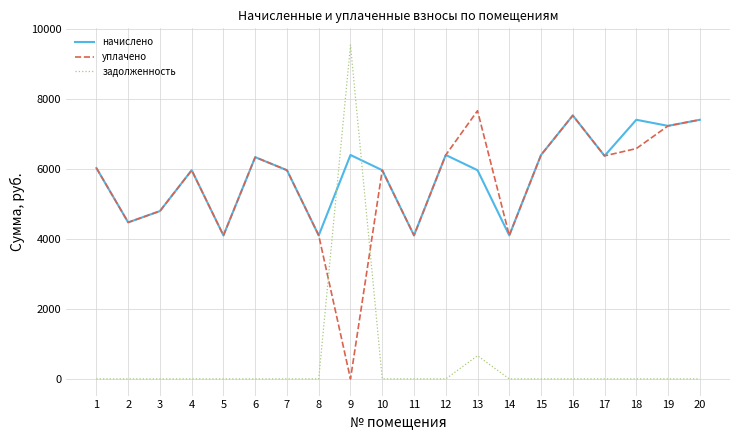

How many lines are shown in the chart?

3